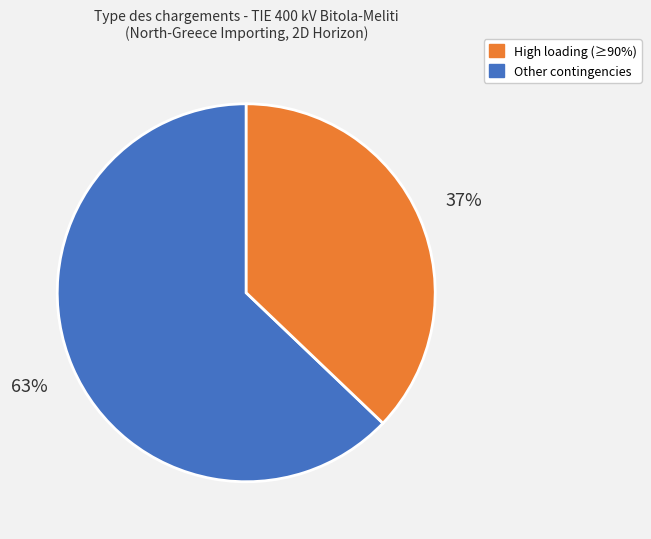

Is there any slice that represents more than half of the pie?

Yes